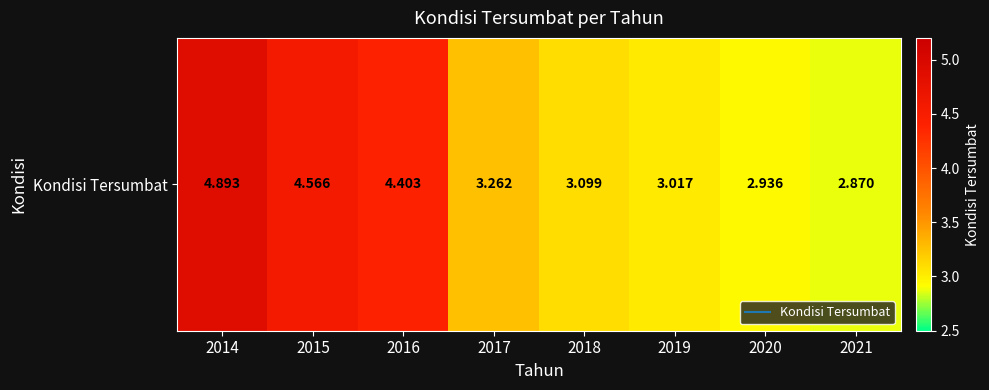

List the labels in order of value, largest first.

2014, 2015, 2016, 2017, 2018, 2019, 2020, 2021